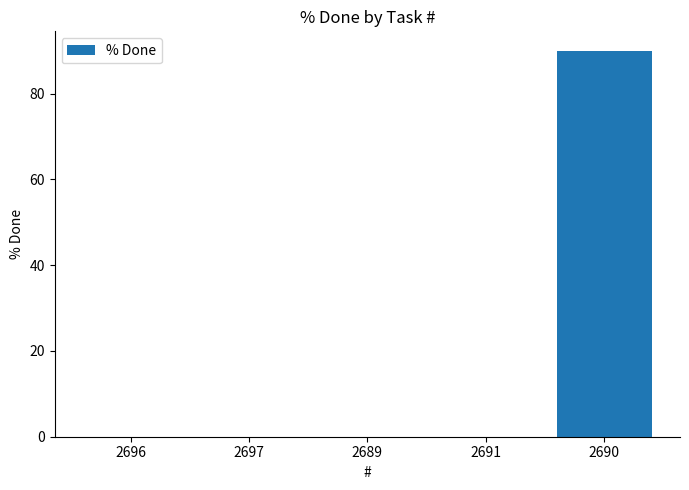

At which category does the chart reach its peak across all series?

2690